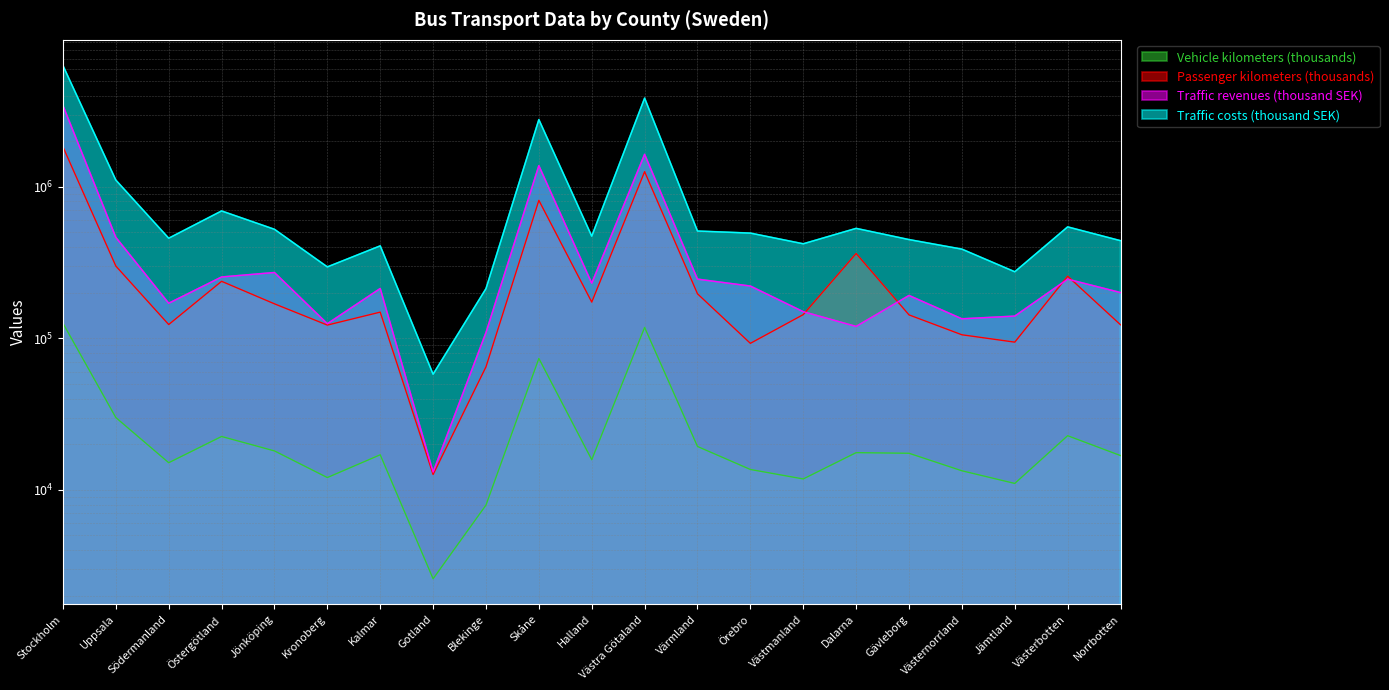

What is the sum of all Traffic costs (thousand SEK) values?

21228413